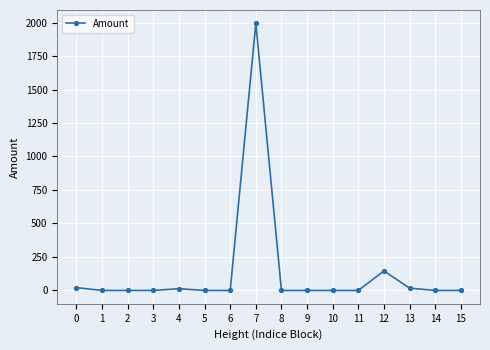

True or false: the data shows 880.5 at 10.

False